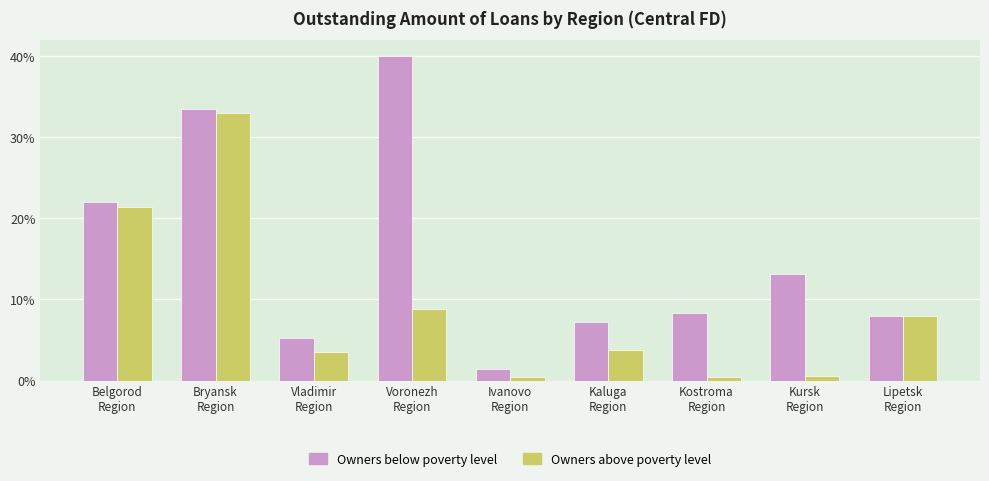

What are all the series names shown in the legend?

Owners below poverty level, Owners above poverty level